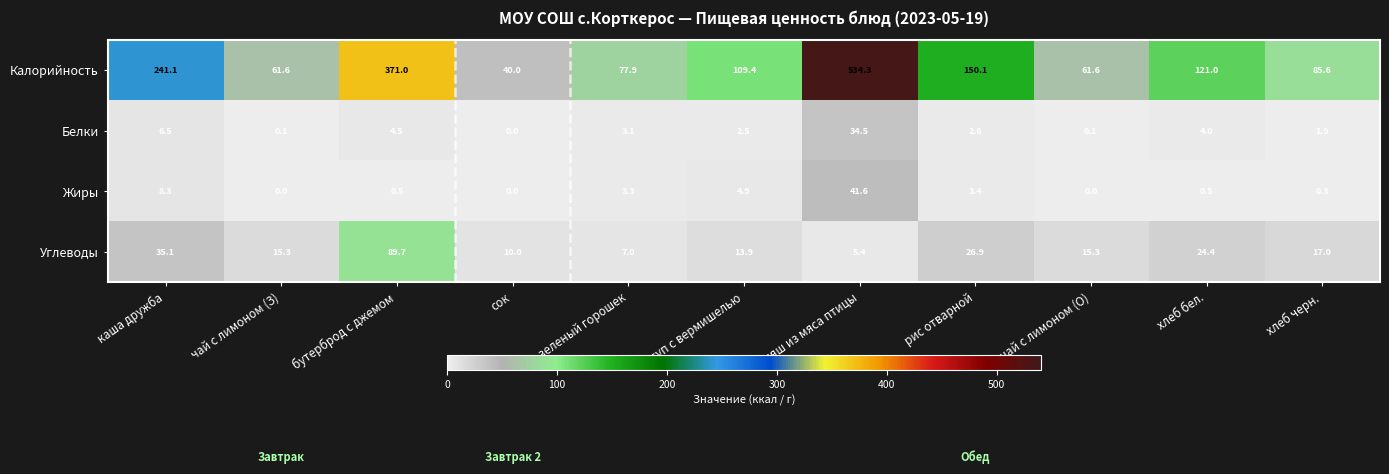

The value of Белки at сок is 0.0. True or false?

True